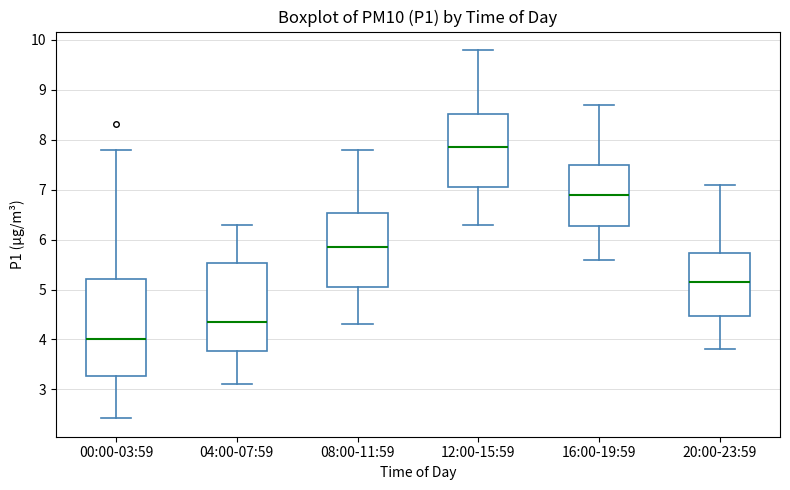

Reading left to right, read every box against the y-axis: the position of its median line, the range the box covers, and the ends of its whiskers. The values are not printed on the chart, so give them approximately, as read against the axis.

00:00-03:59: median 4.0, box 3.3 to 5.2, whiskers 2.4 to 7.8
04:00-07:59: median 4.4, box 3.8 to 5.5, whiskers 3.1 to 6.3
08:00-11:59: median 5.9, box 5.1 to 6.5, whiskers 4.3 to 7.8
12:00-15:59: median 7.9, box 7.1 to 8.5, whiskers 6.3 to 9.8
16:00-19:59: median 6.9, box 6.3 to 7.5, whiskers 5.6 to 8.7
20:00-23:59: median 5.2, box 4.5 to 5.7, whiskers 3.8 to 7.1